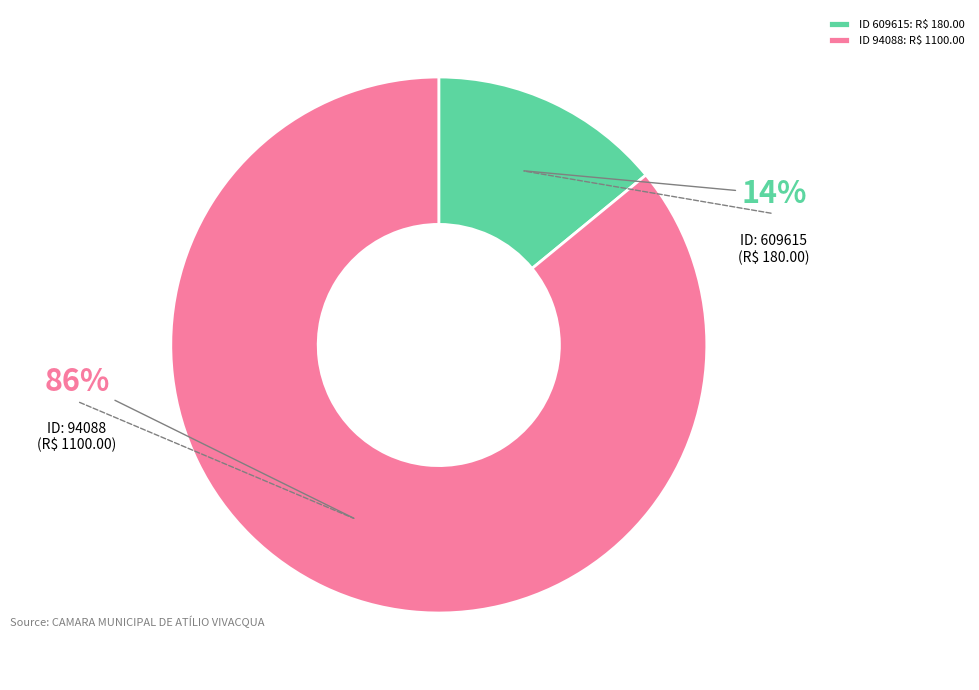

Which category accounts for the majority?

ID 94088: R$ 1100.00